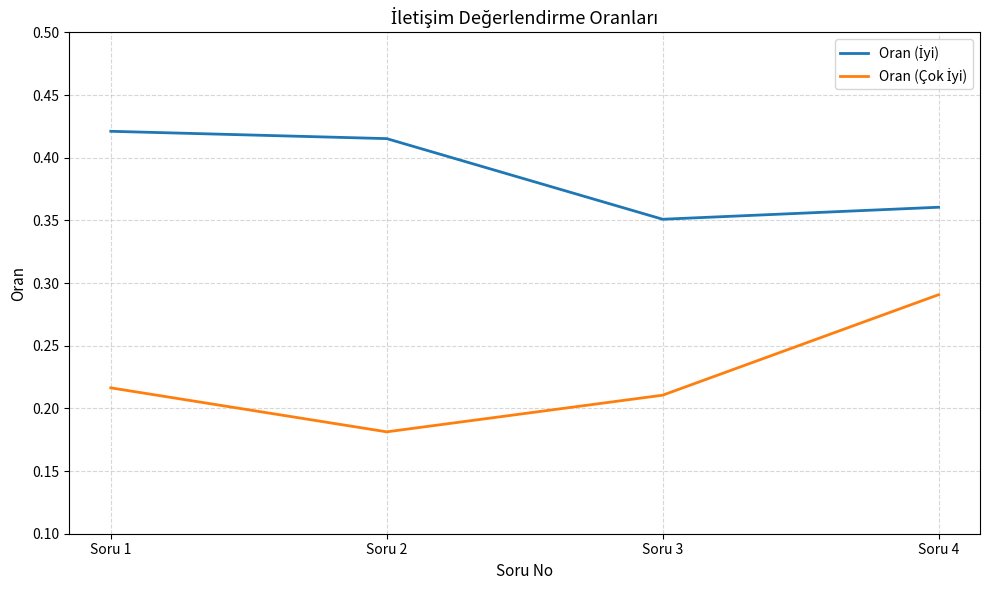

Which label corresponds to the smallest value in the chart?

Soru 2